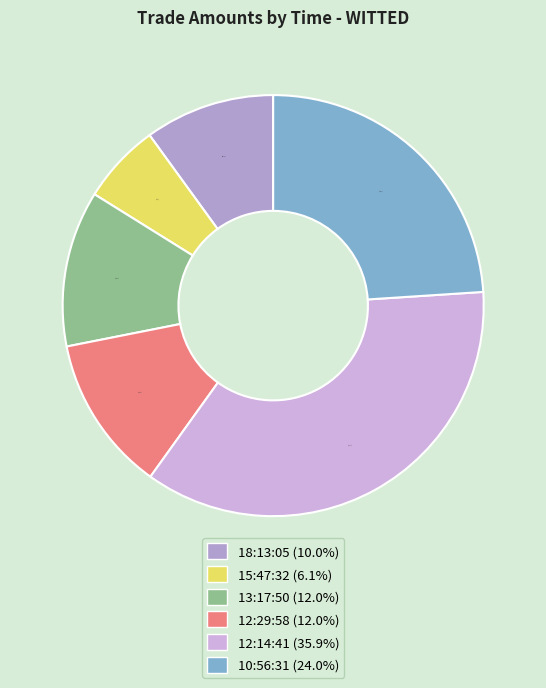

What is the ratio of the value at 10:56:31 to the value at 13:17:50?

2.0